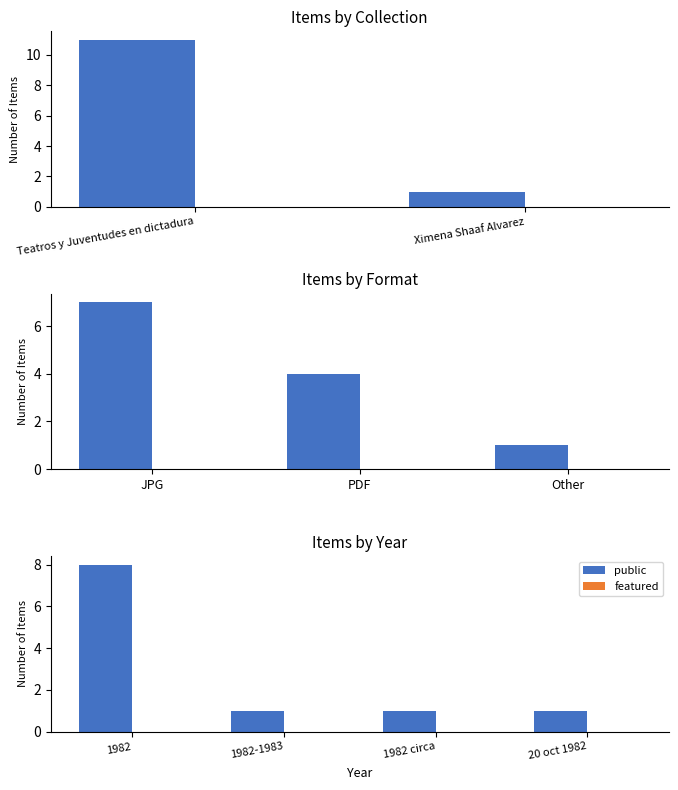

How many bars are there in each group?

2